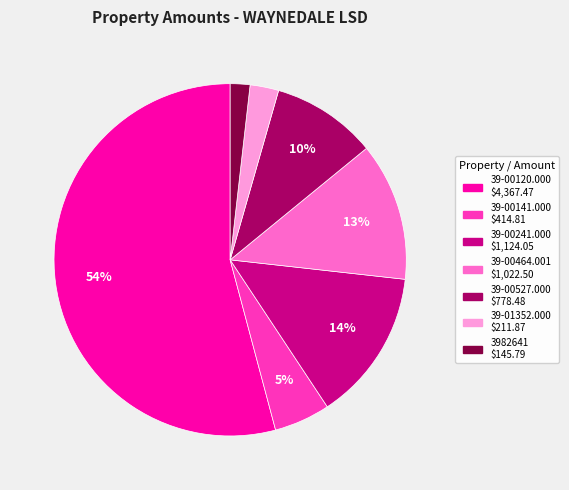

Which slice is the smallest?

3982641